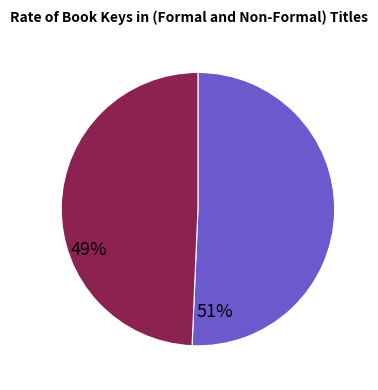

Does any single category account for the majority?

Yes